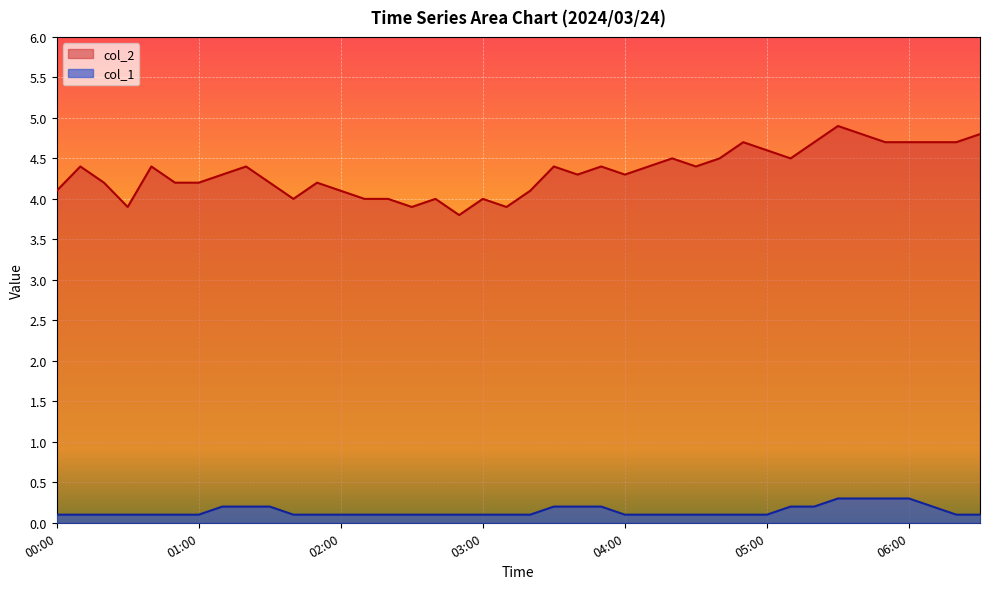

The col_2 series shows 6.5 at 00:00. True or false?

False